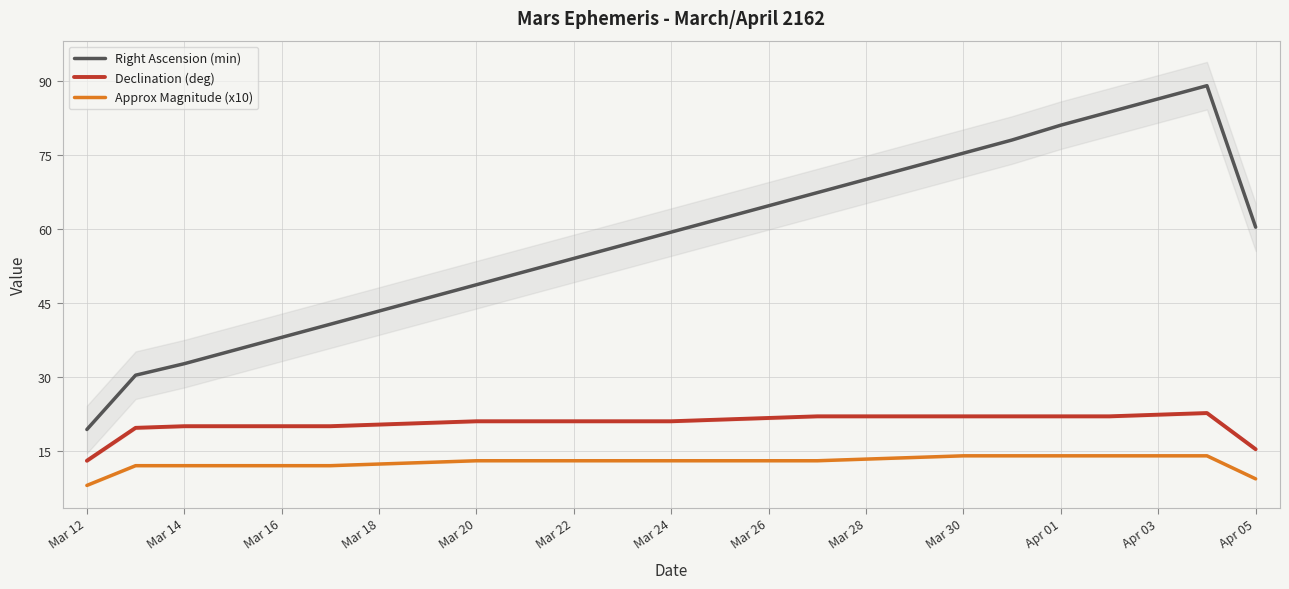

True or false: Declination (deg) has more than 2 interior local peaks.

False